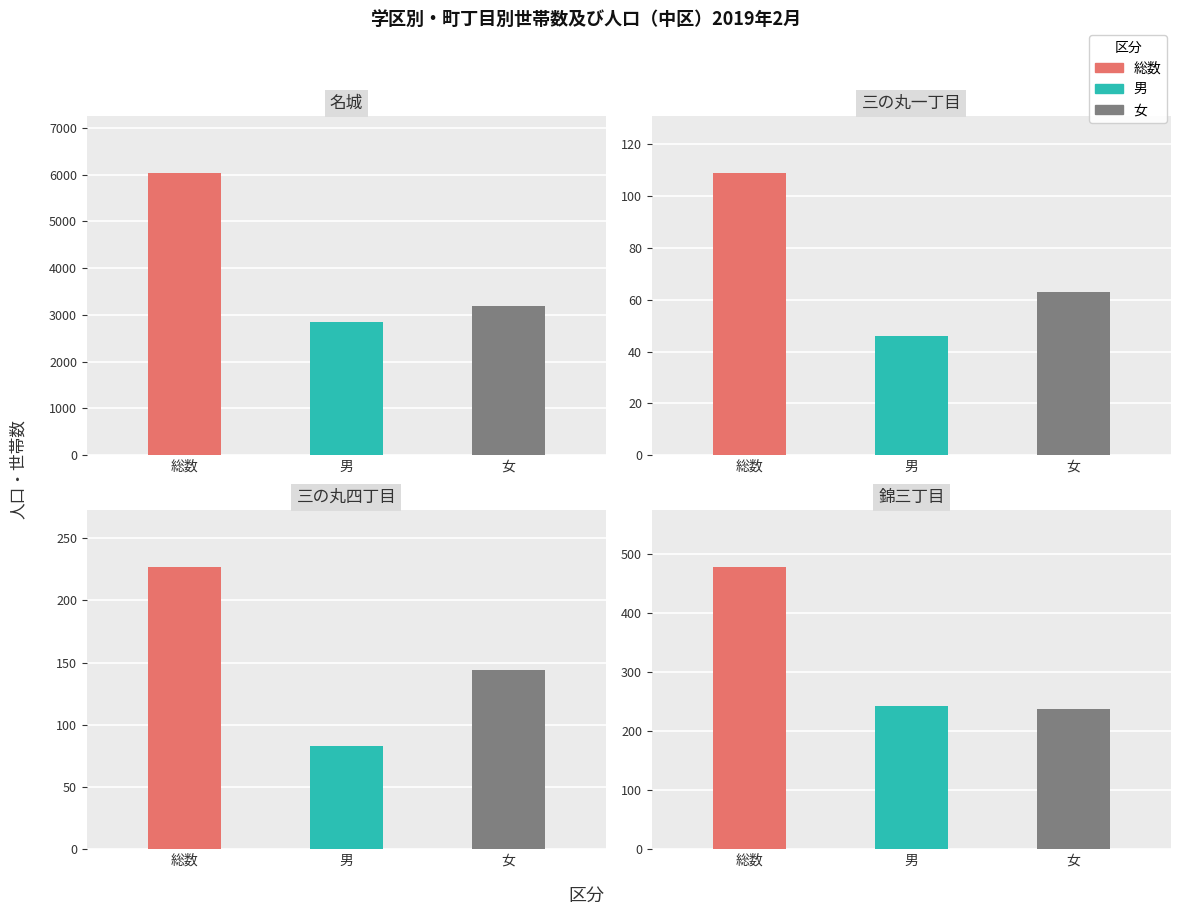

At which label is 女 closest to 1629?

錦三丁目